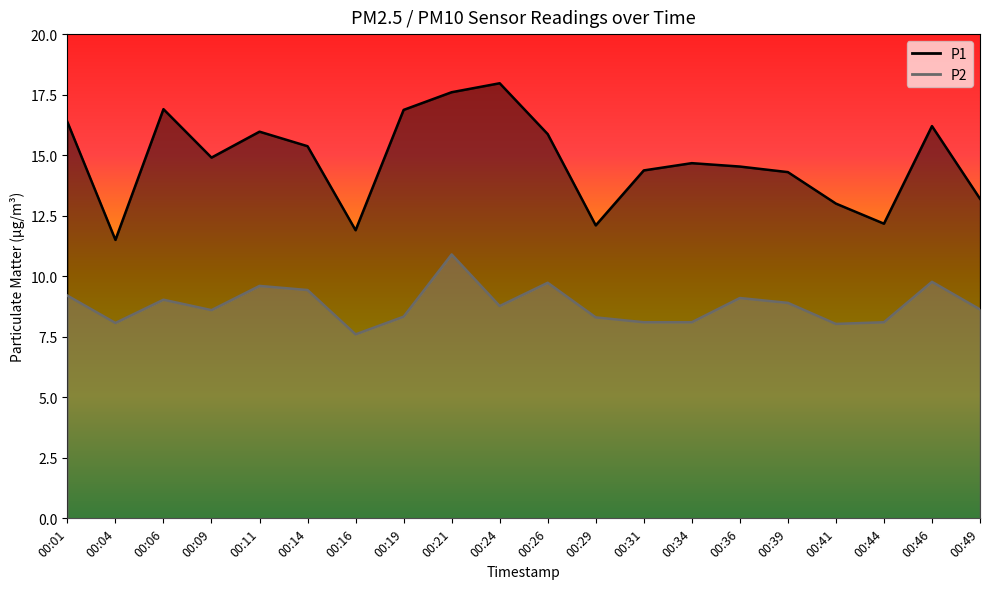

Reading left to right, what are all the values shown in this chart?

P1: 00:01=16.4	00:04=11.5	00:06=16.9	00:09=14.9	00:11=16.0	00:14=15.4	00:16=11.9	00:19=16.9	00:21=17.6	00:24=18.0	00:26=15.9	00:29=12.1	00:31=14.4	00:34=14.7	00:36=14.5	00:39=14.3	00:41=13.0	00:44=12.2	00:46=16.2	00:49=13.2
P2: 00:01=9.2	00:04=8.1	00:06=9.0	00:09=8.6	00:11=9.6	00:14=9.4	00:16=7.6	00:19=8.3	00:21=10.9	00:24=8.8	00:26=9.7	00:29=8.3	00:31=8.1	00:34=8.1	00:36=9.1	00:39=8.9	00:41=8.0	00:44=8.1	00:46=9.8	00:49=8.6